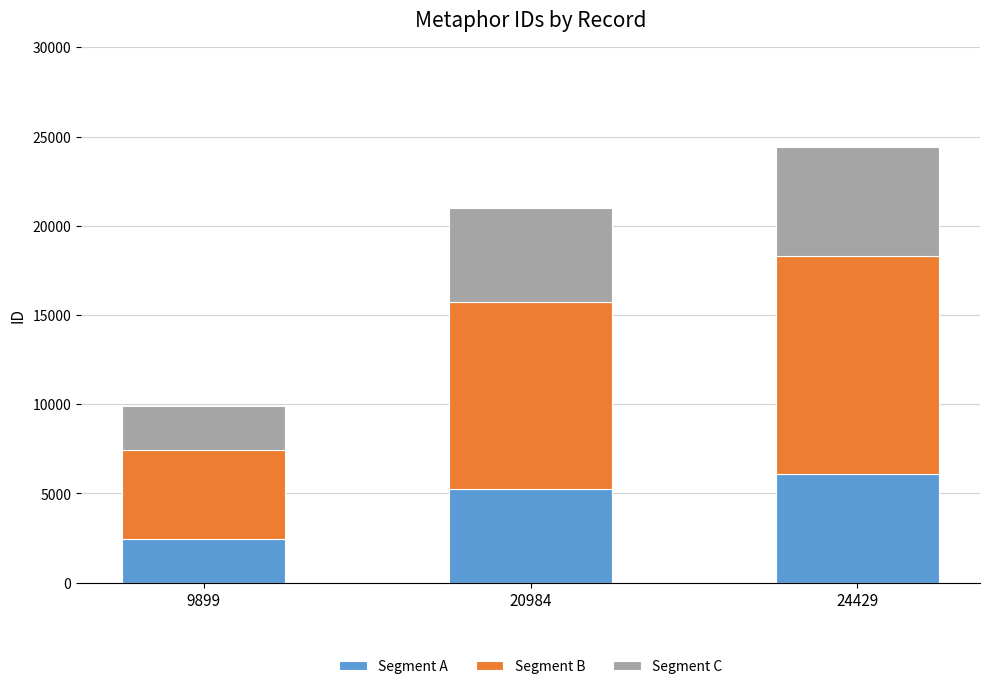

At which label is Segment A closest to 4291?

20984